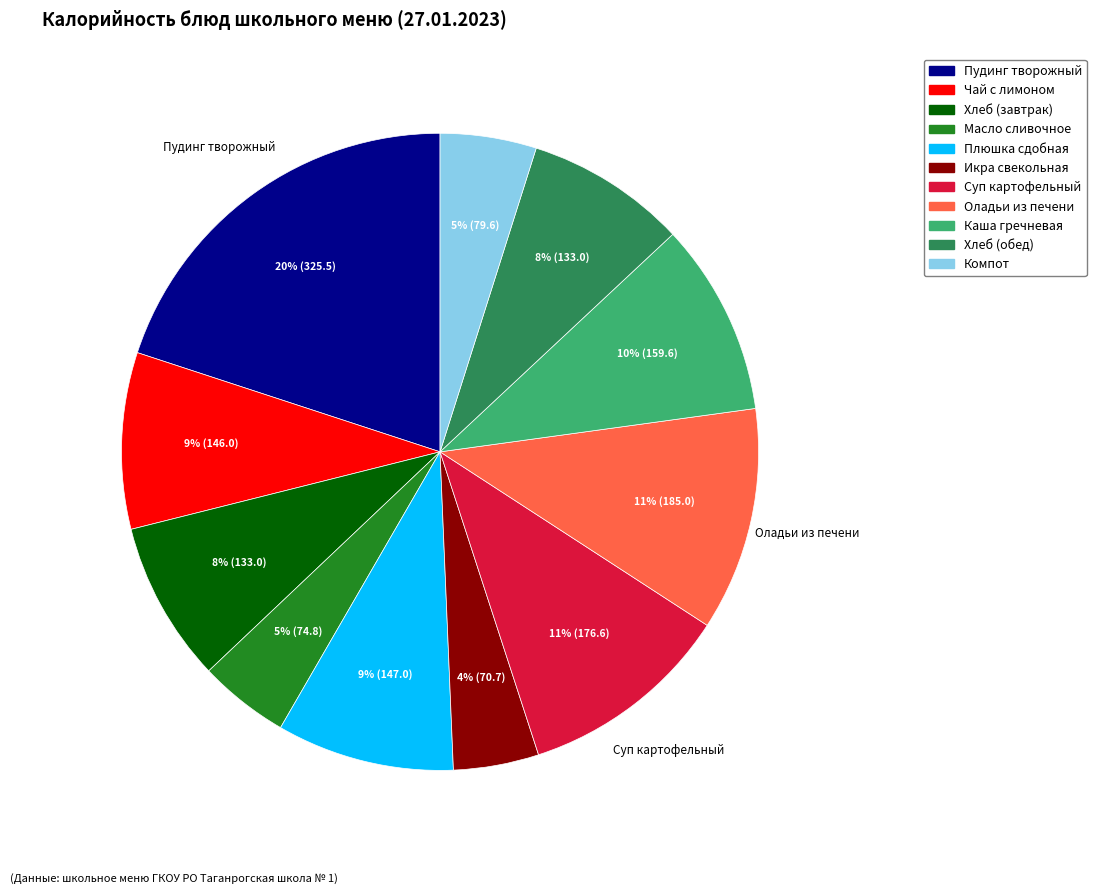

To the nearest percent, what is the average slice percentage?

9%